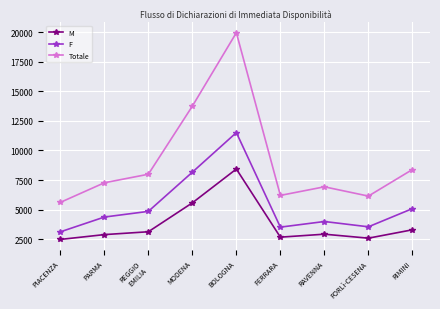

True or false: M and F cross at least once.

False